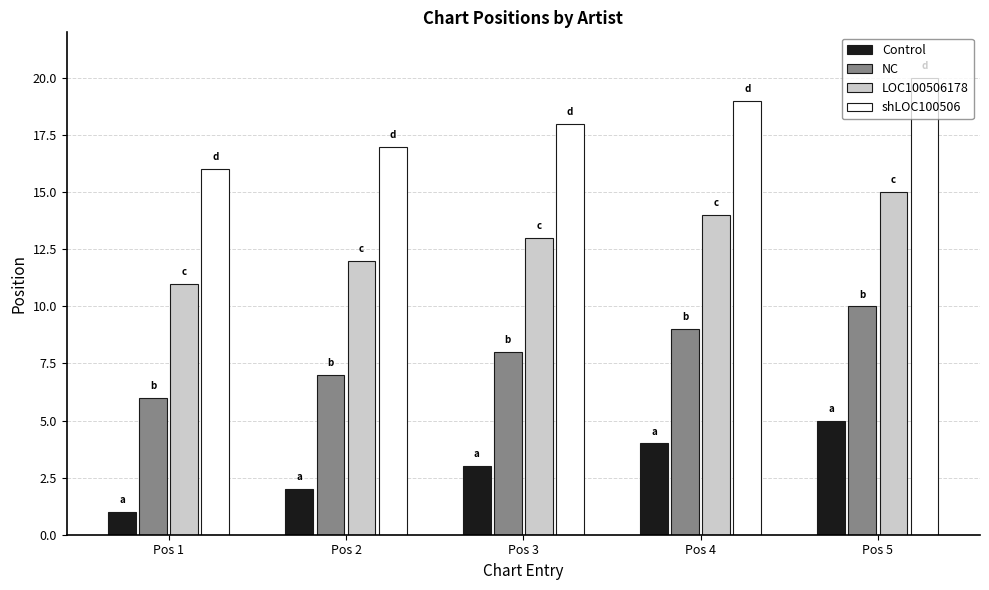

Rank the series at Pos 1 from highest to lowest value.

shLOC100506, LOC100506178, NC, Control